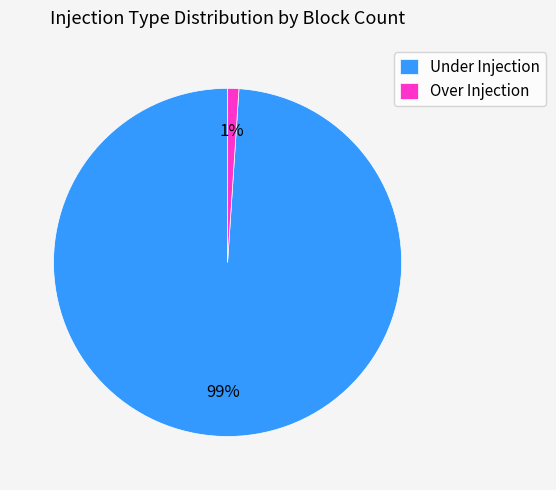

The Under Injection slice represents 99% of the pie. True or false?

True